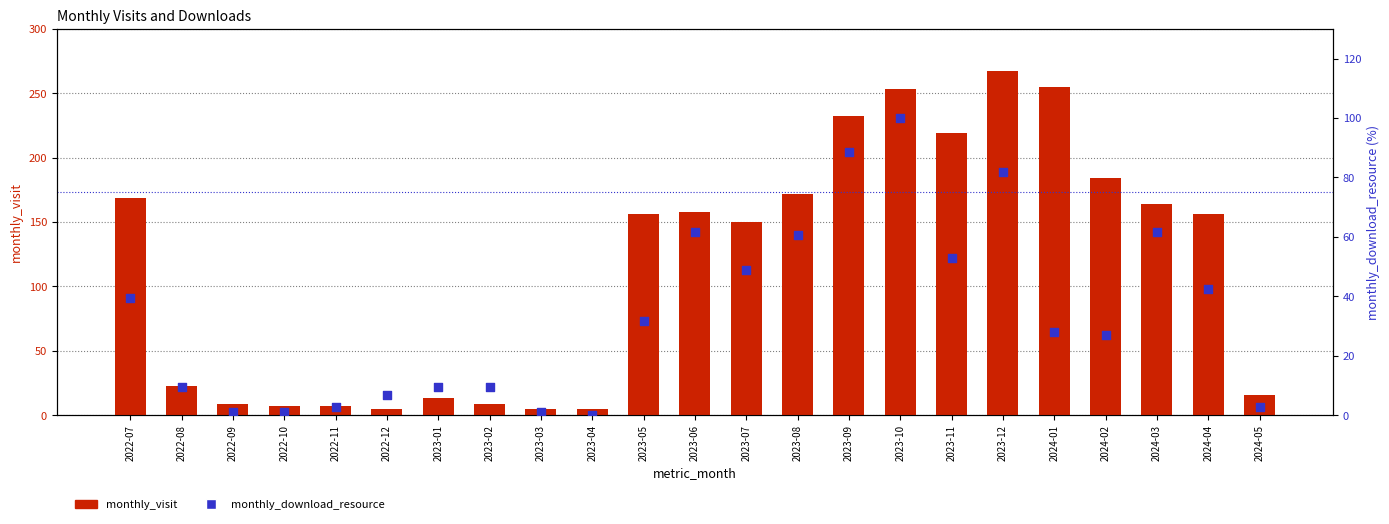

Which series has the largest Y range (max minus min)?

monthly_visit